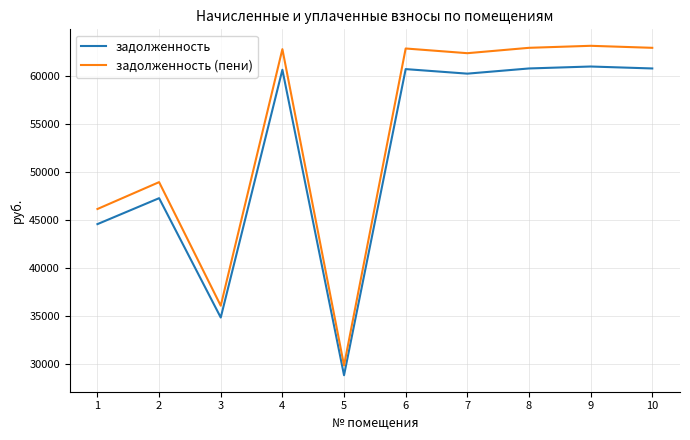

True or false: задолженность and задолженность (пени) cross at least once.

False